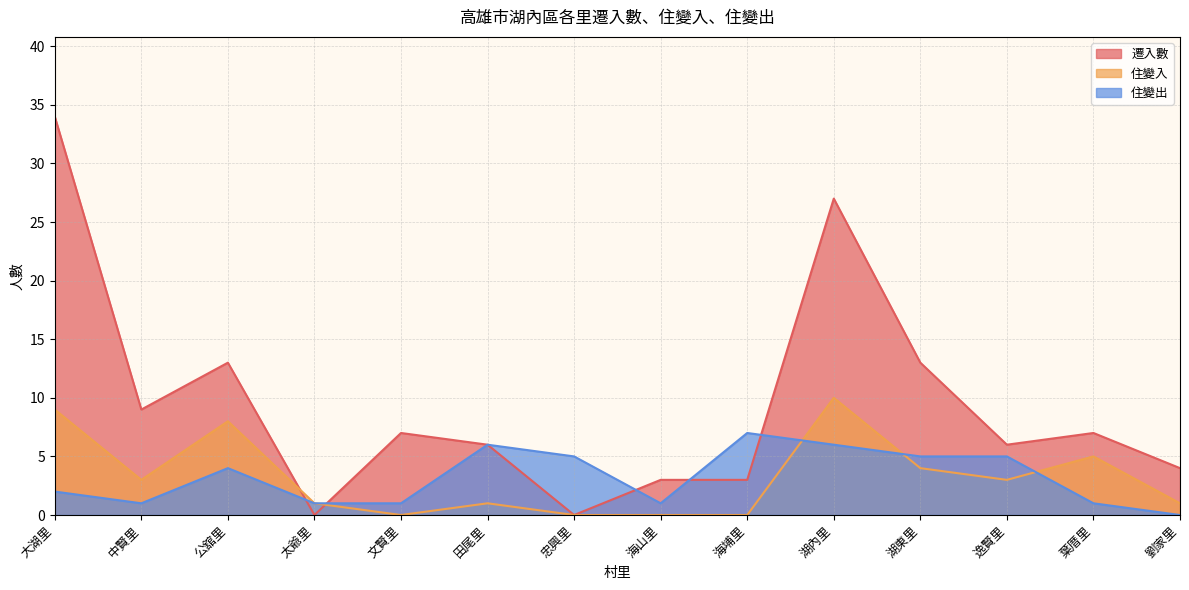

How many lines are shown in the chart?

3